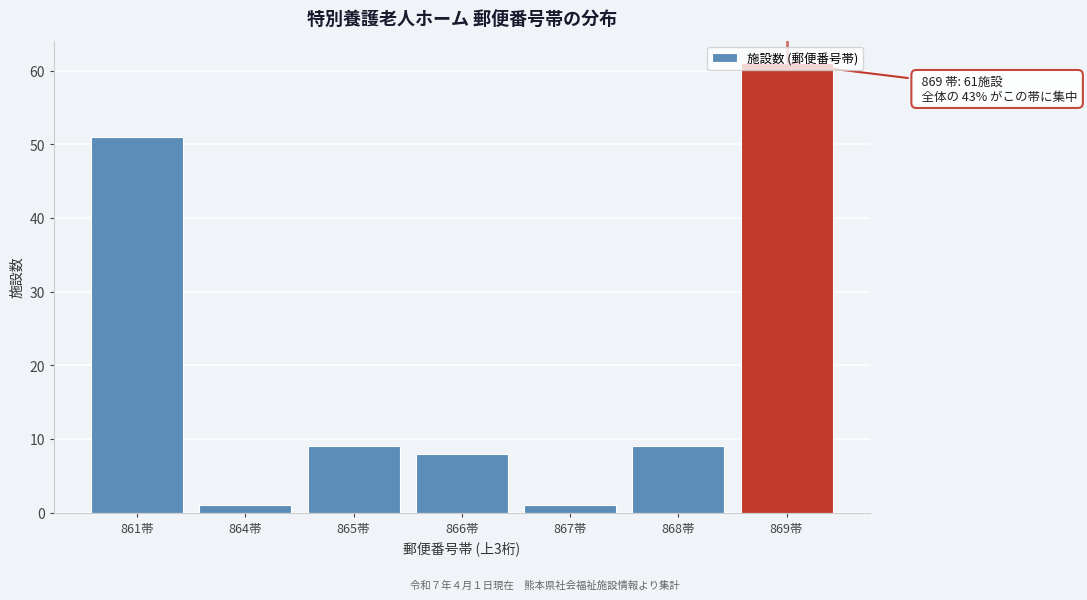

At which category does the chart reach its peak across all series?

869帯